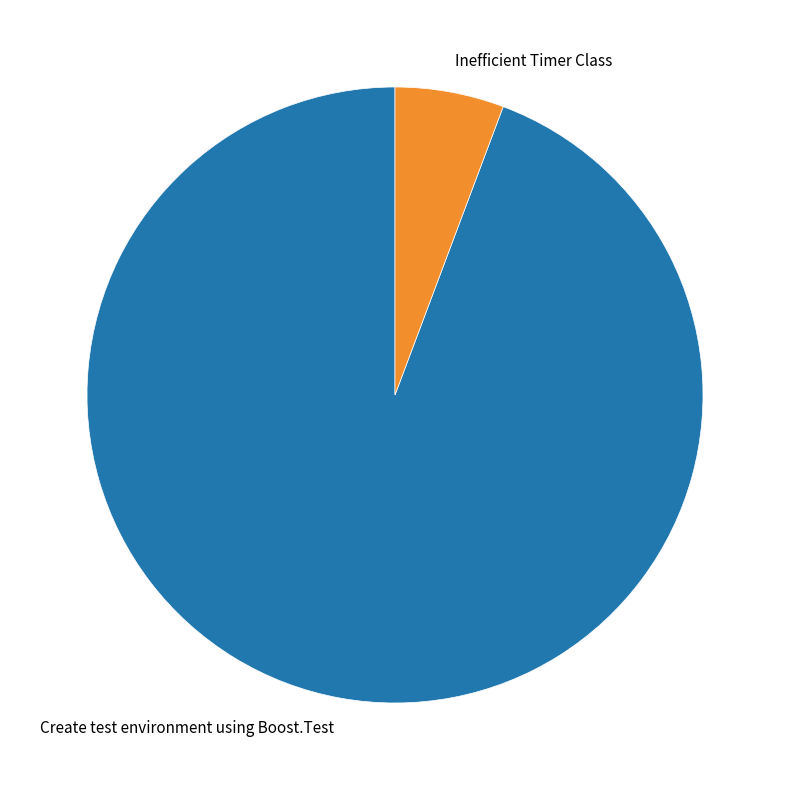

Rank the categories by value from lowest to highest.

Inefficient Timer Class, Create test environment using Boost.Test